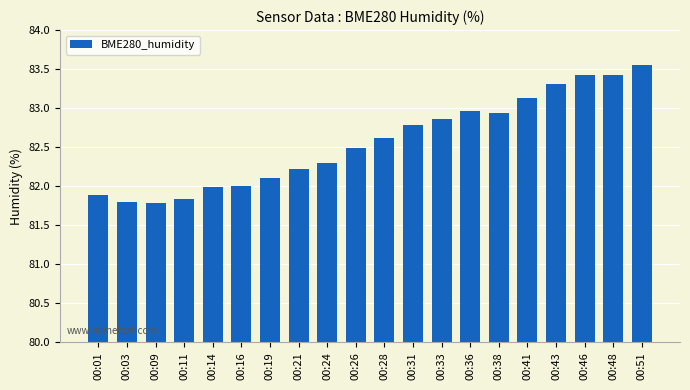

What is the change in value from 00:24 to 00:43?

+1.0